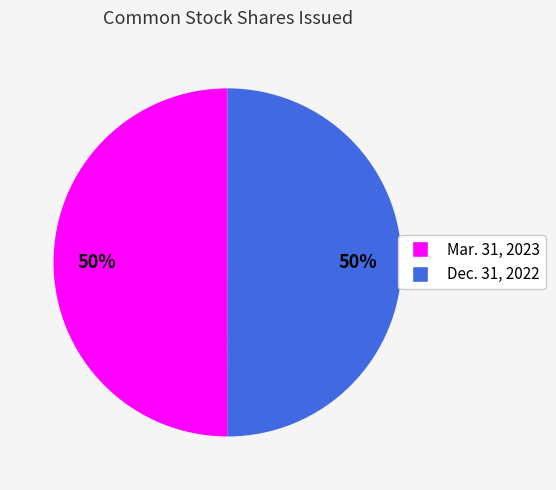

To the nearest percent, what is the combined percentage of Mar. 31, 2023 and Dec. 31, 2022?

100%